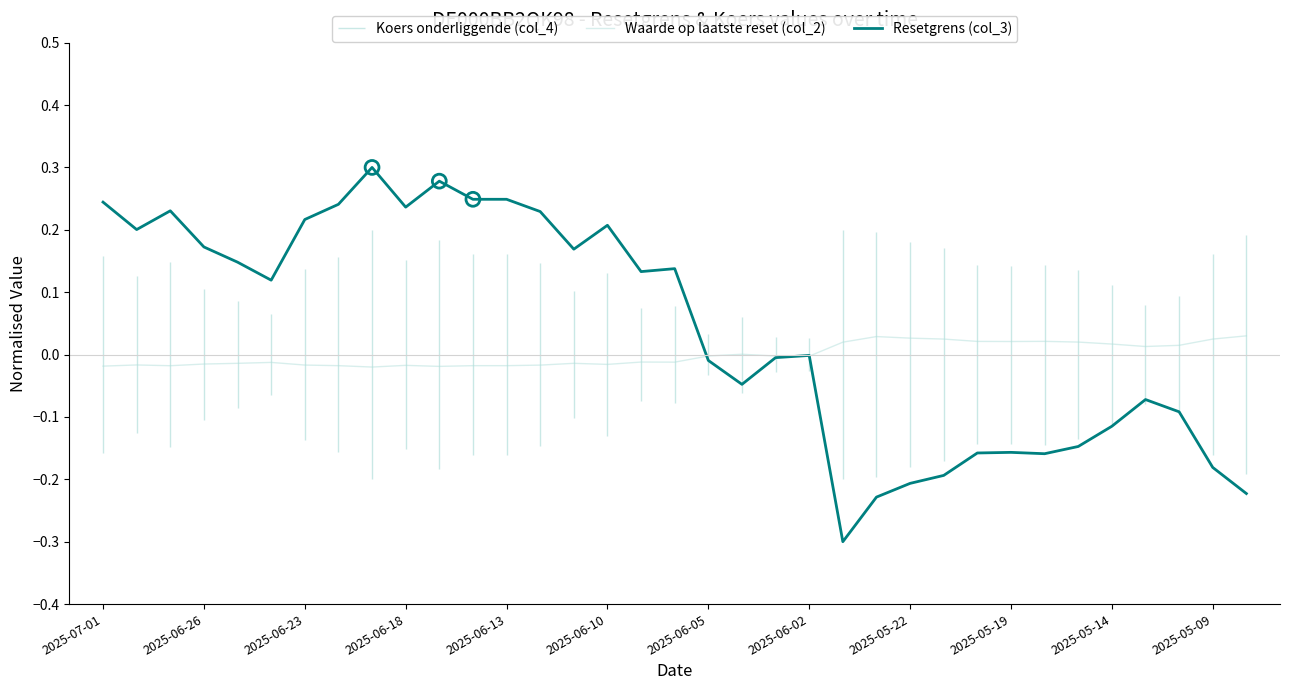

Which series has the largest total across all categories?

Resetgrens (col_3)